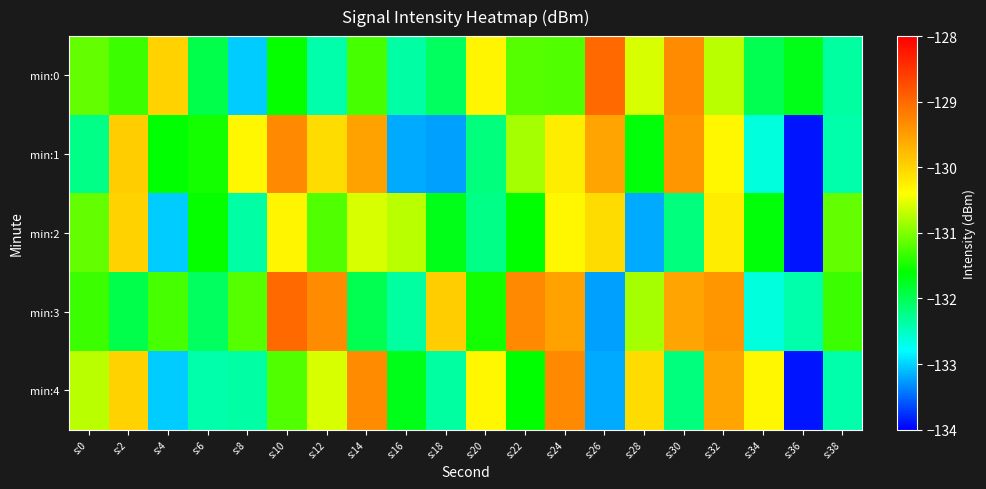

Reading left to right, extract all data points from this chart.

min:0: s:0=-131.1	s:2=-131.3	s:4=-130.0	s:6=-132.0	s:8=-133.0	s:10=-131.6	s:12=-132.4	s:14=-131.3	s:16=-132.4	s:18=-132.0	s:20=-130.3	s:22=-131.2	s:24=-131.2	s:26=-129.0	s:28=-130.6	s:30=-129.3	s:32=-130.7	s:34=-132.0	s:36=-131.7	s:38=-132.3
min:1: s:0=-132.2	s:2=-129.9	s:4=-131.6	s:6=-131.5	s:8=-130.3	s:10=-129.3	s:12=-130.1	s:14=-129.5	s:16=-133.2	s:18=-133.2	s:20=-132.2	s:22=-130.8	s:24=-130.2	s:26=-129.6	s:28=-131.6	s:30=-129.4	s:32=-130.3	s:34=-132.6	s:36=-133.9	s:38=-132.4
min:2: s:0=-131.1	s:2=-130.0	s:4=-133.0	s:6=-131.6	s:8=-132.4	s:10=-130.3	s:12=-131.2	s:14=-130.6	s:16=-130.7	s:18=-131.7	s:20=-132.2	s:22=-131.6	s:24=-130.3	s:26=-130.1	s:28=-133.2	s:30=-132.2	s:32=-130.2	s:34=-131.6	s:36=-133.9	s:38=-131.1
min:3: s:0=-131.3	s:2=-132.0	s:4=-131.3	s:6=-132.0	s:8=-131.2	s:10=-129.0	s:12=-129.3	s:14=-132.0	s:16=-132.3	s:18=-129.9	s:20=-131.5	s:22=-129.3	s:24=-129.5	s:26=-133.2	s:28=-130.8	s:30=-129.6	s:32=-129.4	s:34=-132.6	s:36=-132.4	s:38=-131.3
min:4: s:0=-130.7	s:2=-130.0	s:4=-133.0	s:6=-132.4	s:8=-132.4	s:10=-131.2	s:12=-130.6	s:14=-129.3	s:16=-131.7	s:18=-132.3	s:20=-130.3	s:22=-131.6	s:24=-129.3	s:26=-133.2	s:28=-130.1	s:30=-132.2	s:32=-129.6	s:34=-130.3	s:36=-133.9	s:38=-132.4